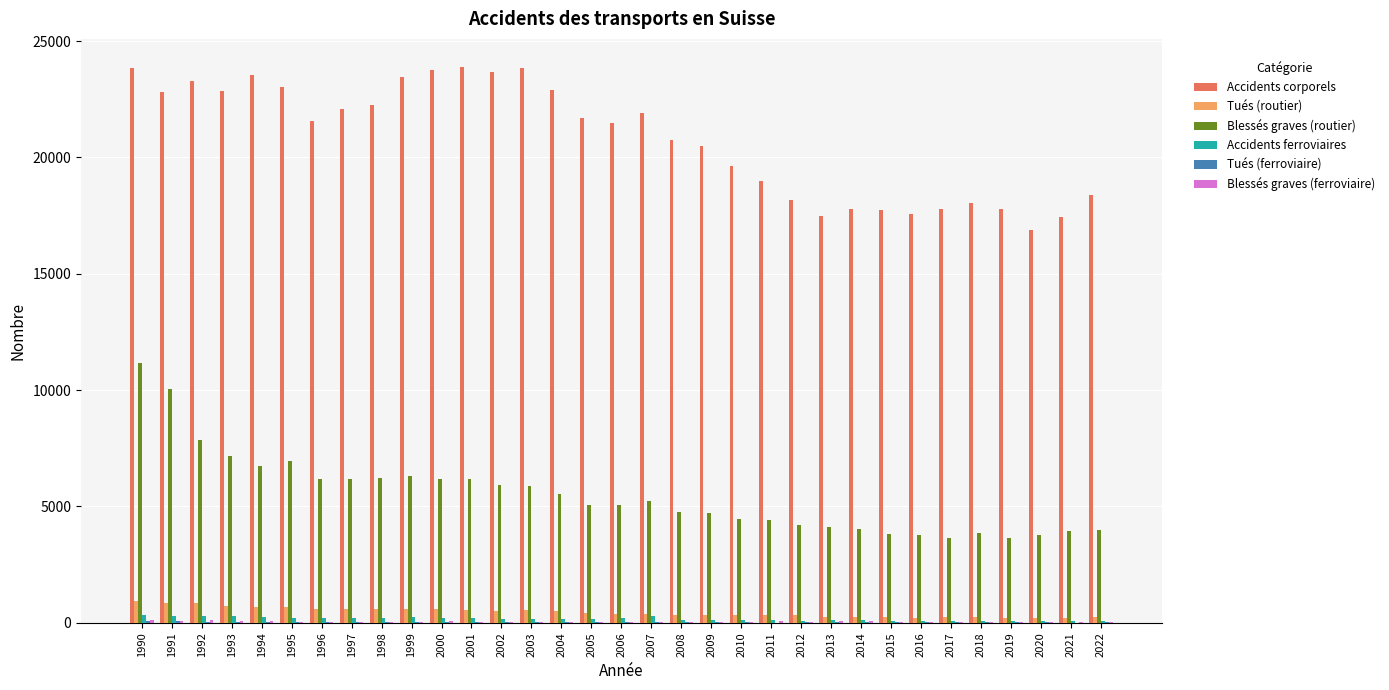

The value of Accidents corporels at 1996 is 12674. True or false?

False